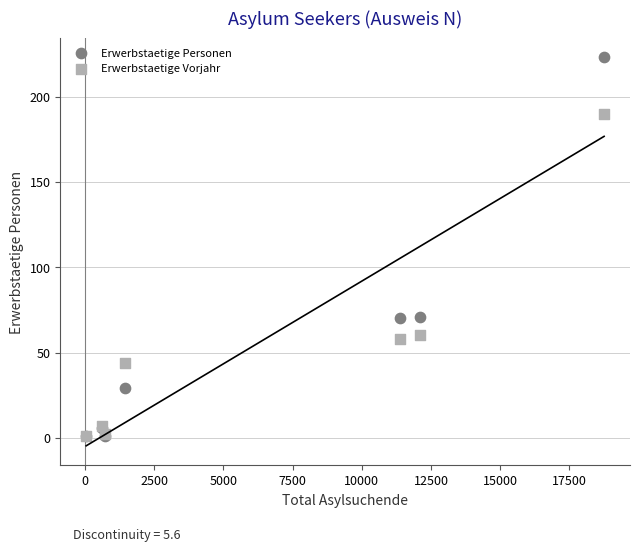

Which series has the widest spread of Y values?

Erwerbstaetige Personen